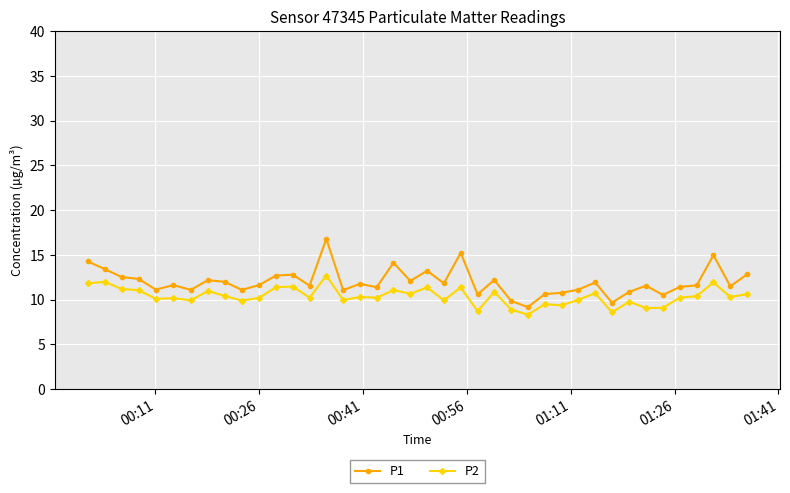

What is the value of the P1 point at the 4th from the left?

12.3